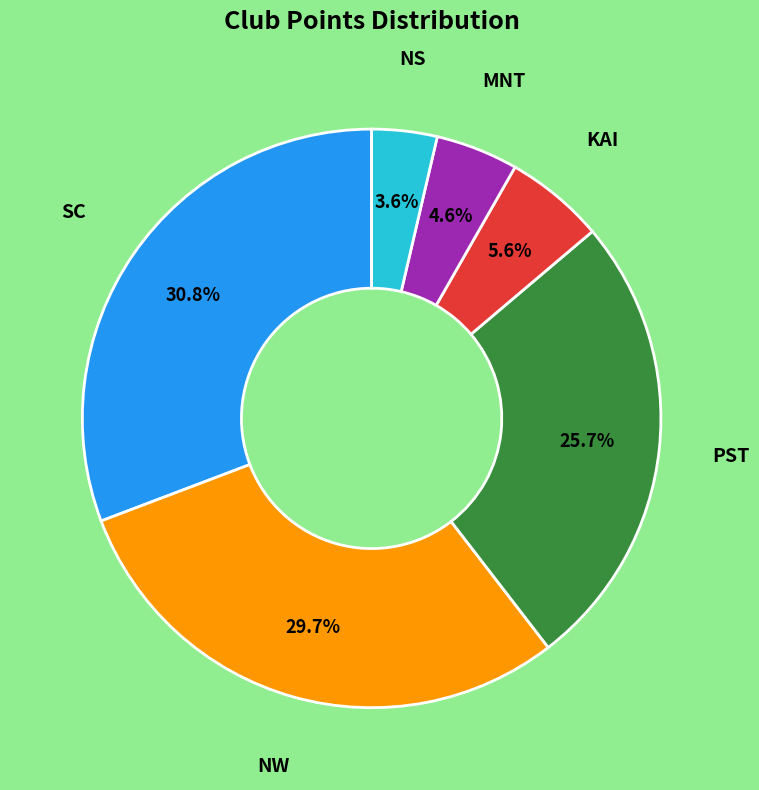

Is there any slice that represents more than half of the pie?

No